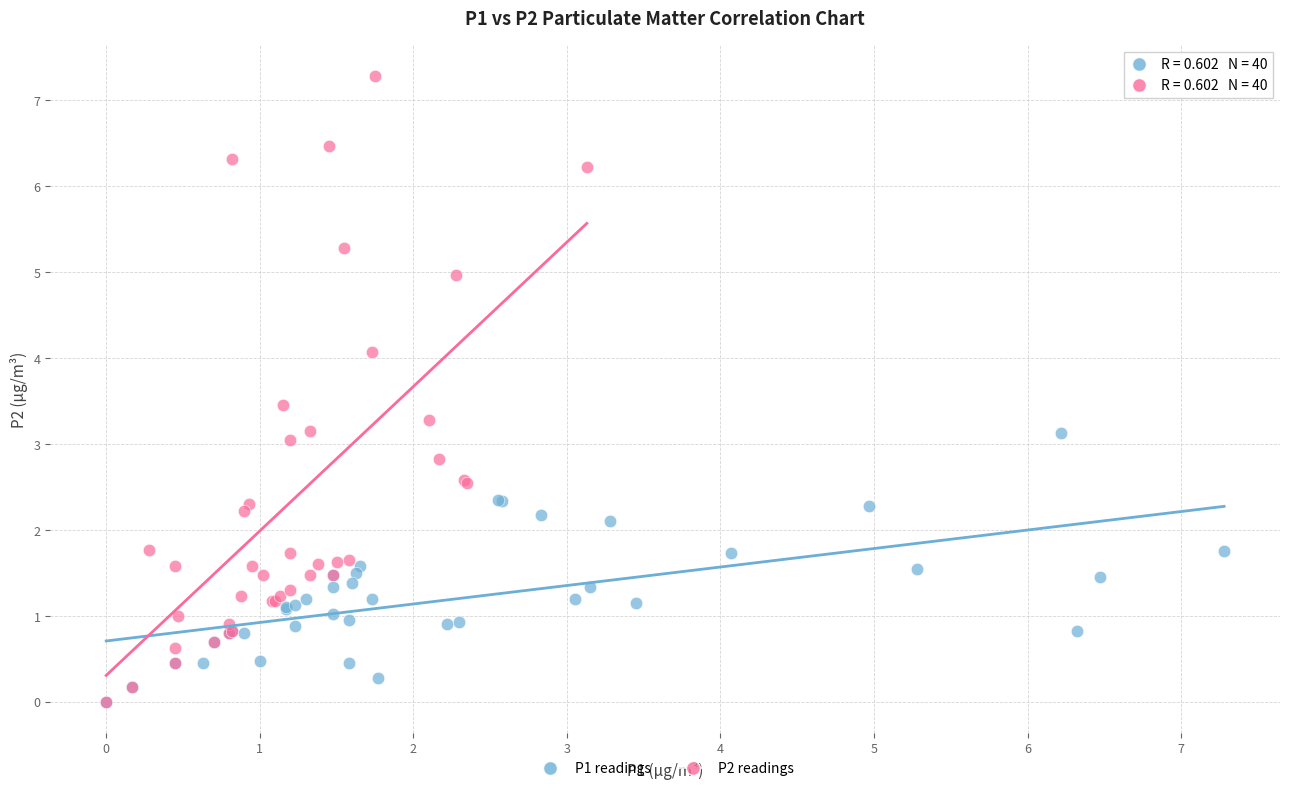

Which series has the widest spread of Y values?

P2 readings